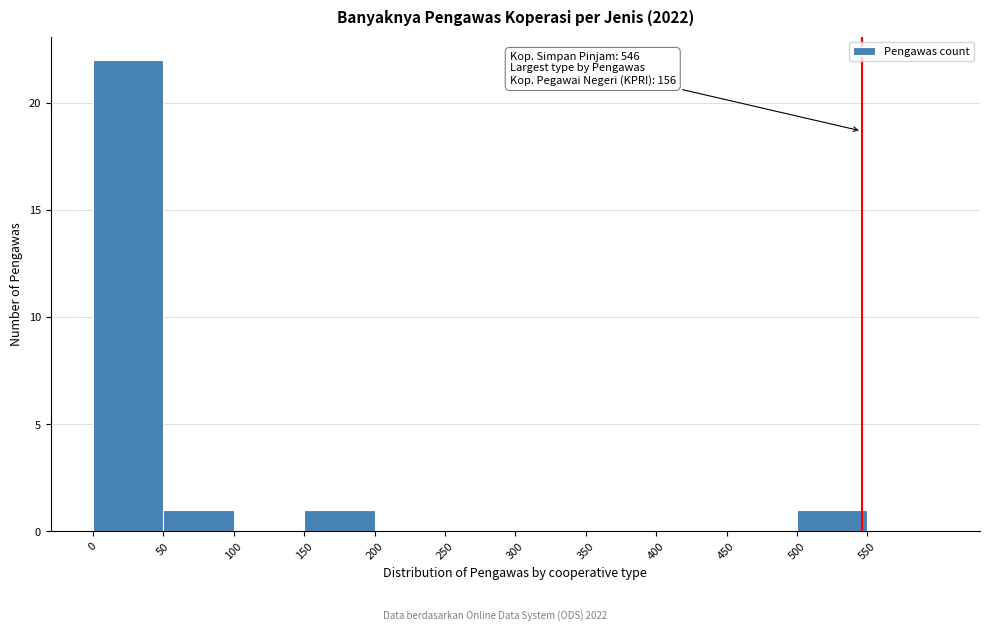

Which range on the x-axis has the tallest bar?

0 to 50